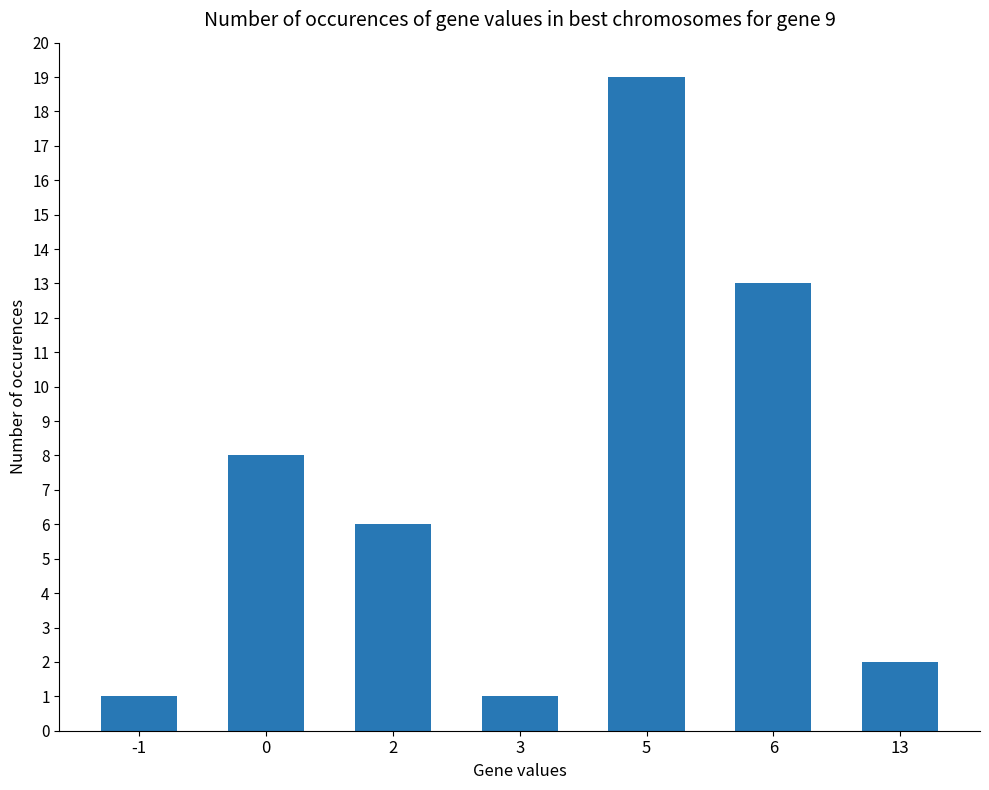

What is the sum of the values at -1 and 0?

9